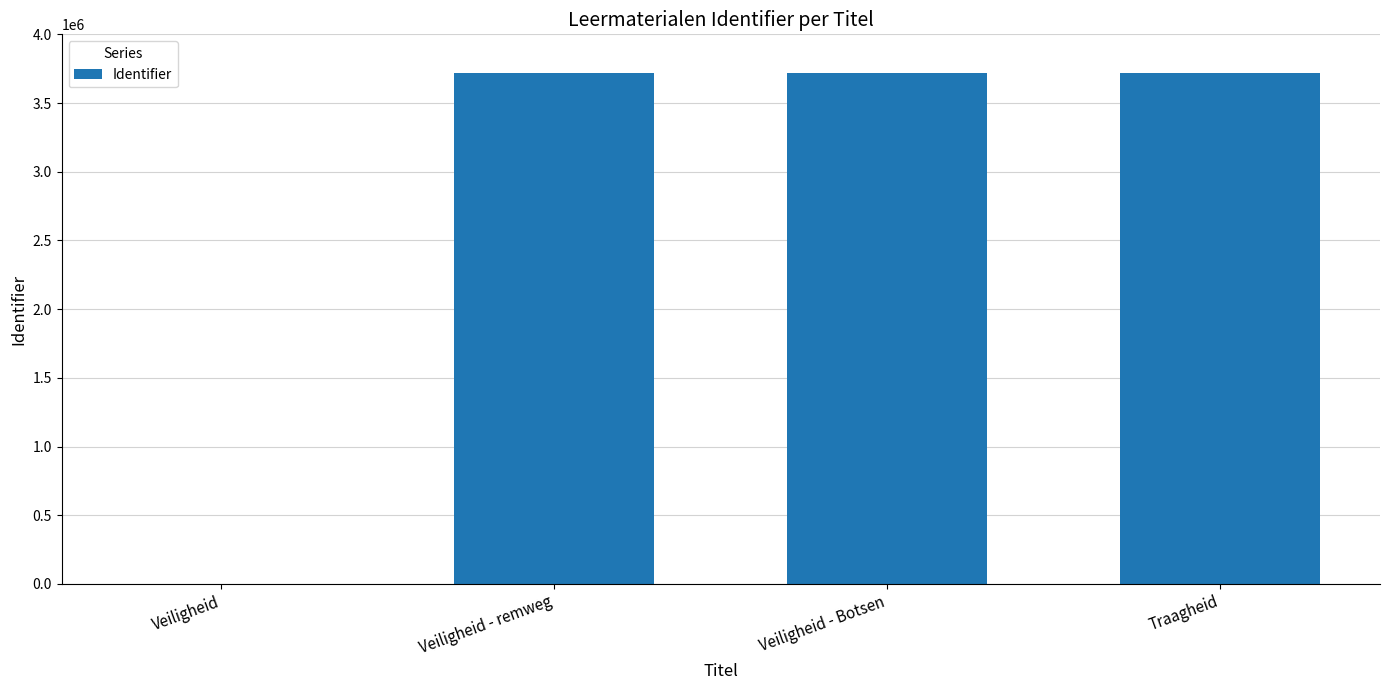

What is the difference between the values at Traagheid and Veiligheid - Botsen?

8